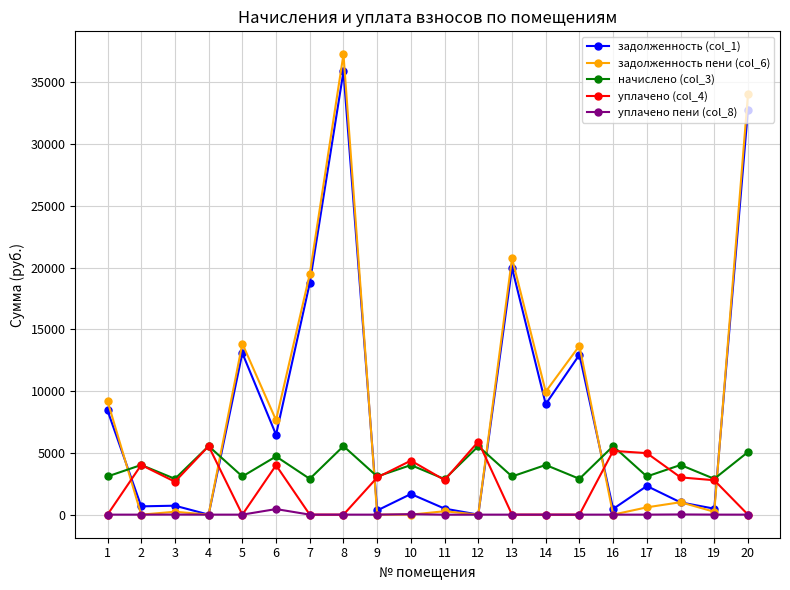

What is the sum of all задолженность (col_1) values?

165458.4